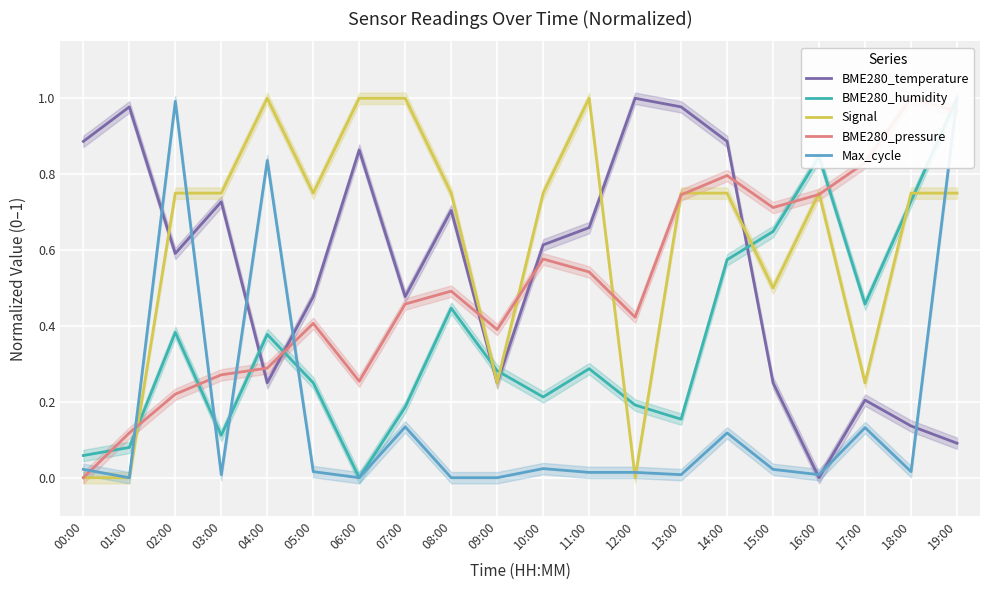

What is the sum of the Max_cycle values at 05:00 and 07:00?

0.2